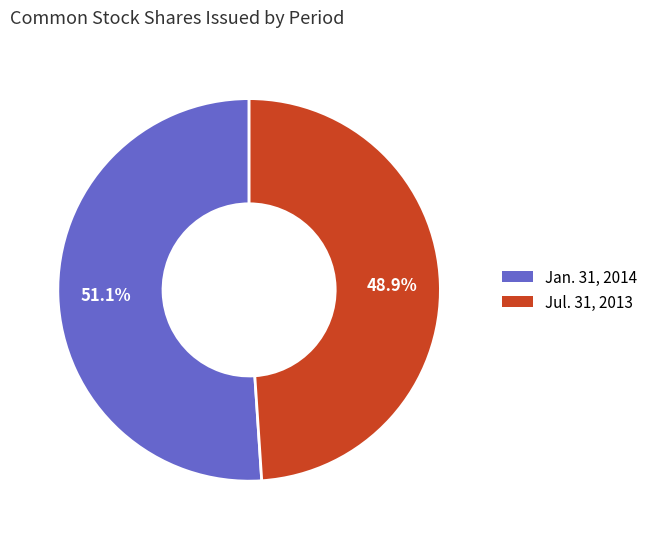

Count the number of slices in the pie.

2